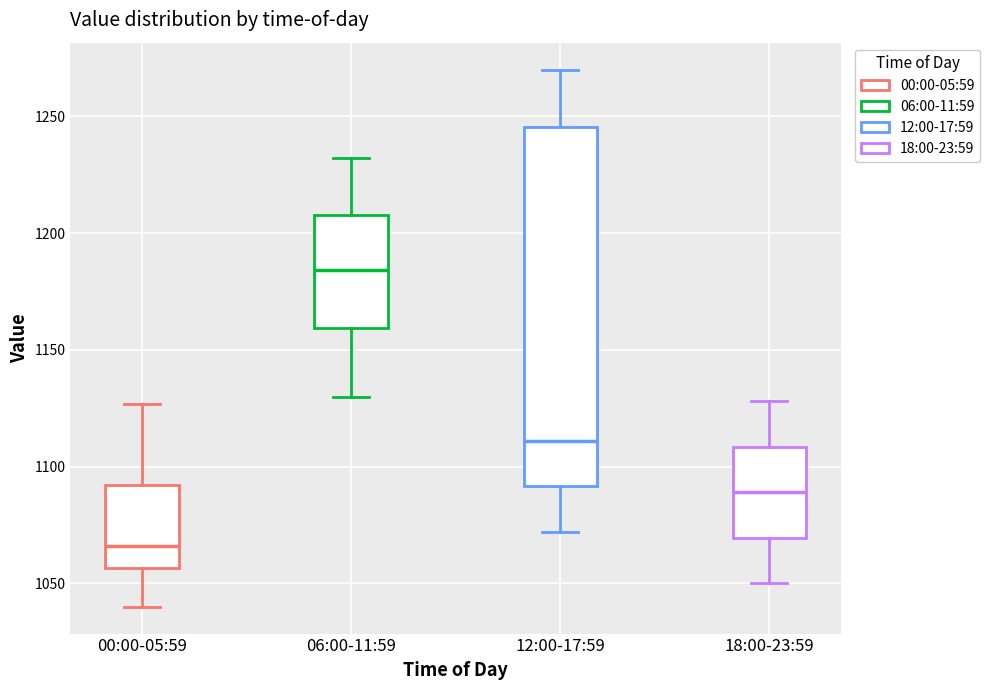

Where is the upper edge of the box for 12:00-17:59 on the y-axis? The values are not printed on the chart, so give them approximately, as read against the axis.

1245